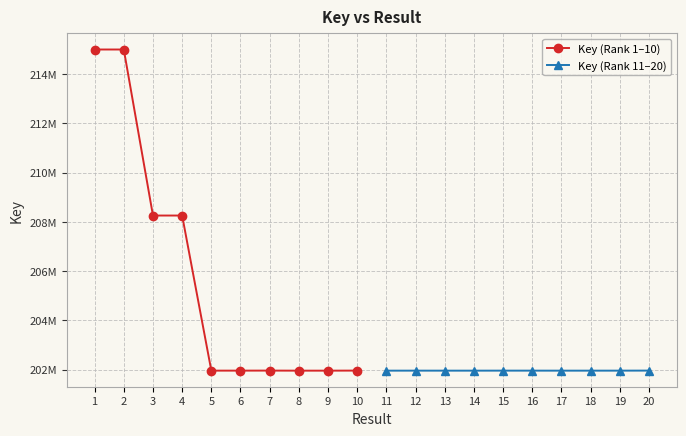

Reading right to left, what are all the values shown in this chart?

Key (Rank 1–10): 10=201964076	9=201961308	8=201961191	7=201964040	6=201962477	5=201962438	4=208259441	3=208259394	2=215000536	1=215000497
Key (Rank 11–20): 10=201963778	9=201961932	8=201961503	7=201961347	6=201962166	5=201962322	4=201961542	3=201961464	2=201962049	1=201961425